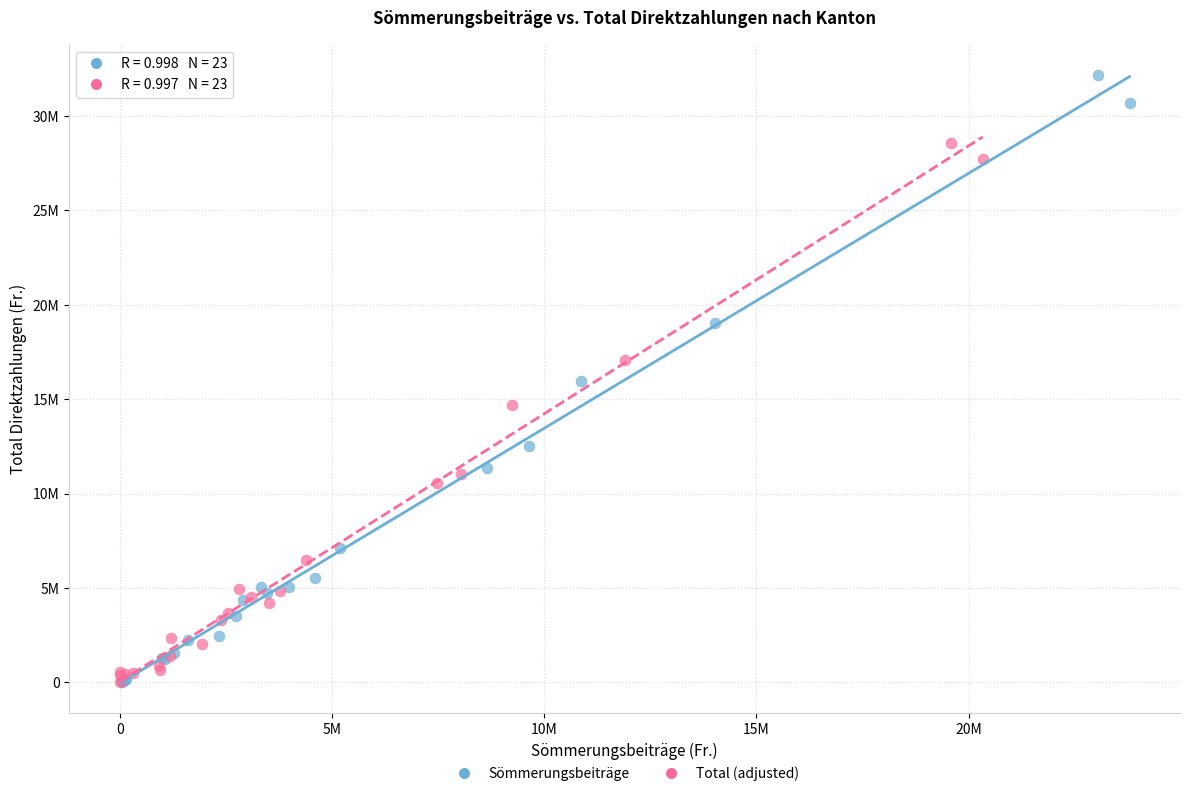

Which series contains the highest Y value?

Sömmerungsbeiträge